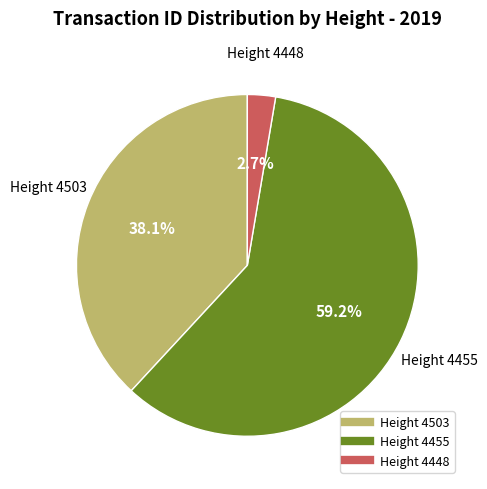

How many slices are in this pie chart?

3